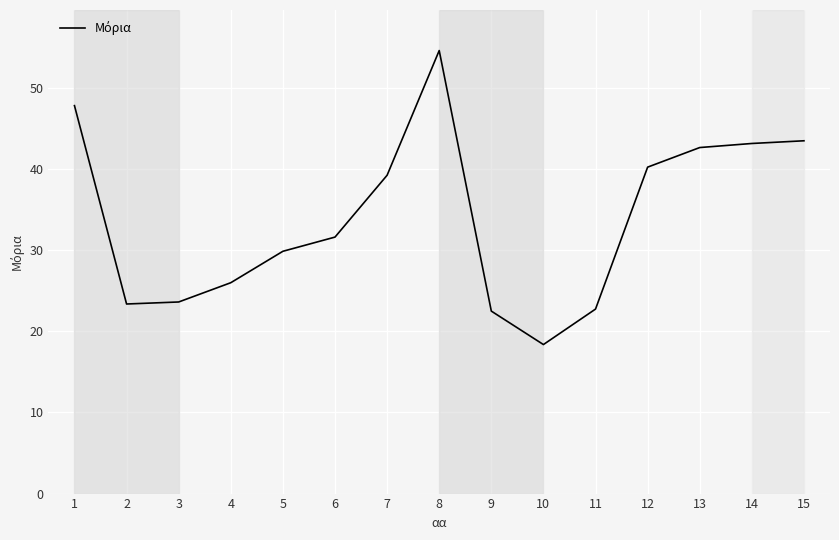

What is the sum of all values?

509.4